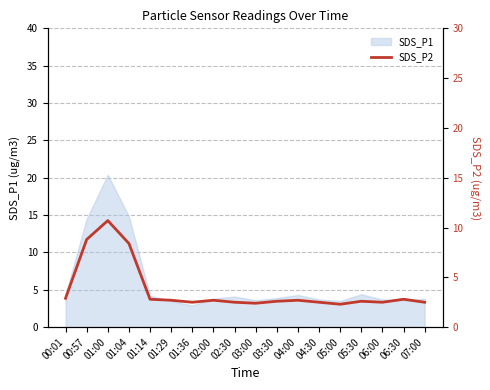

The SDS_P1 series shows 3.7 at 04:30. True or false?

True